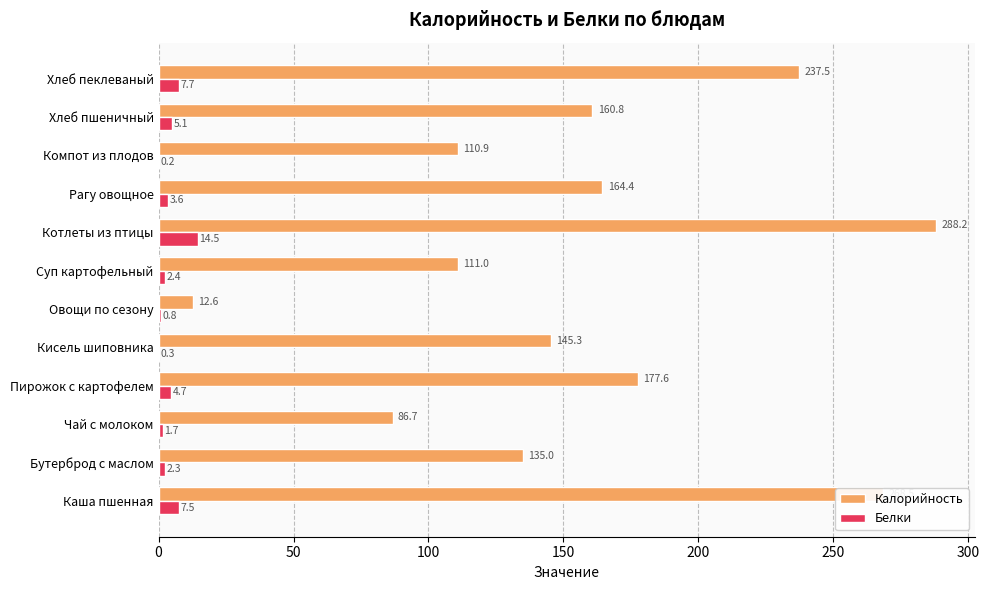

Which series has the widest spread of values?

Калорийность